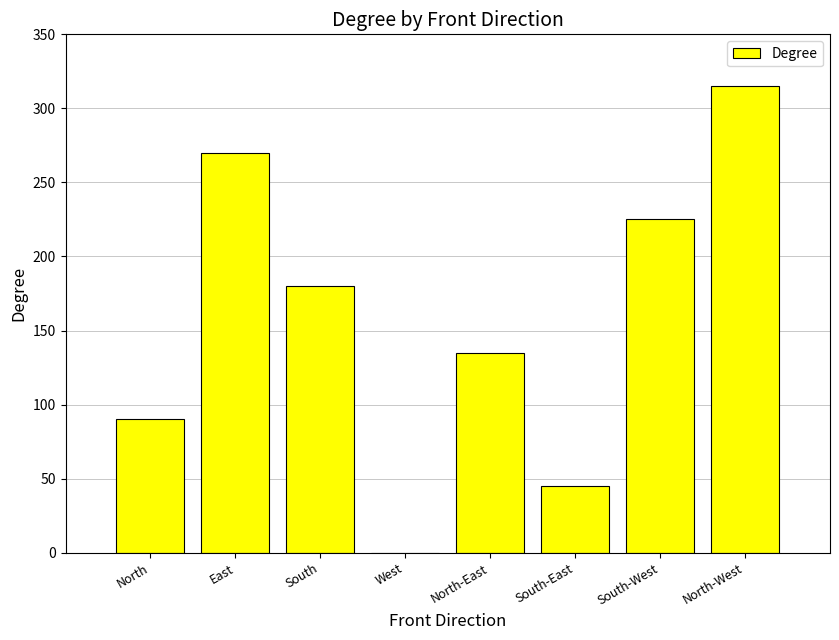

What is the change in value from East to South-West?

-45